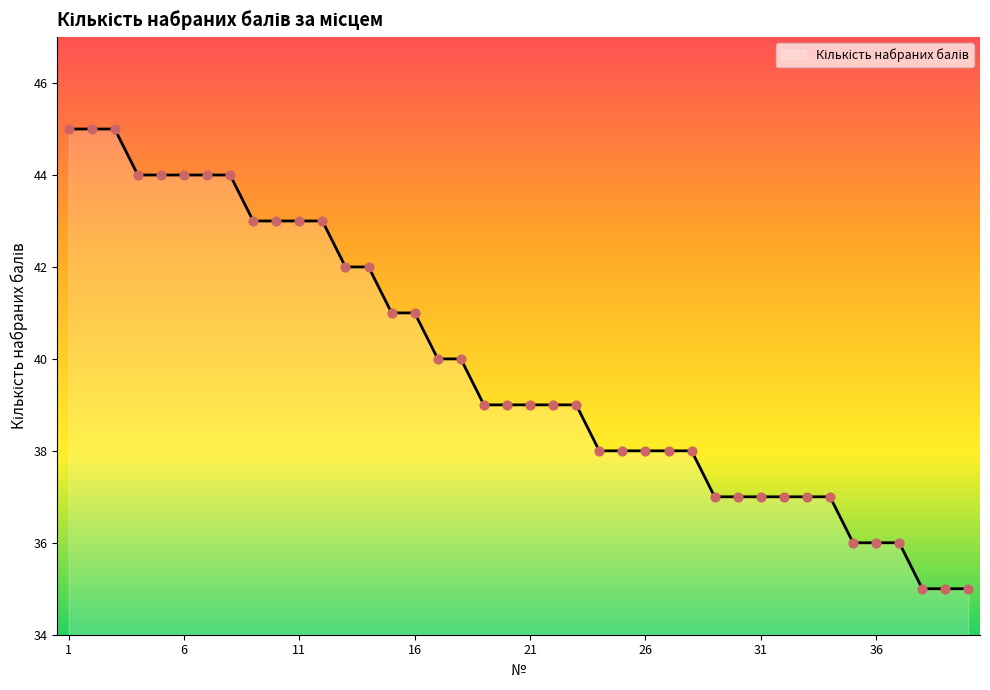

What is the greatest value displayed?

45